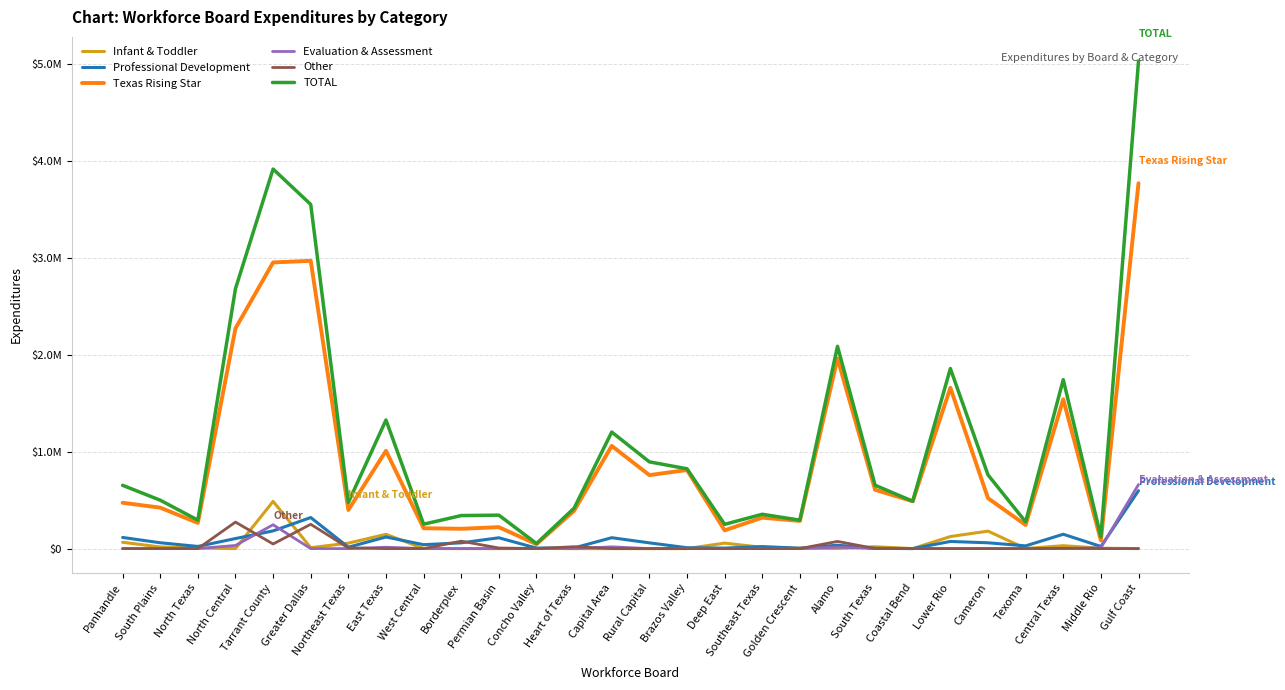

The Professional Development series shows 320868.4 at Greater Dallas. True or false?

True